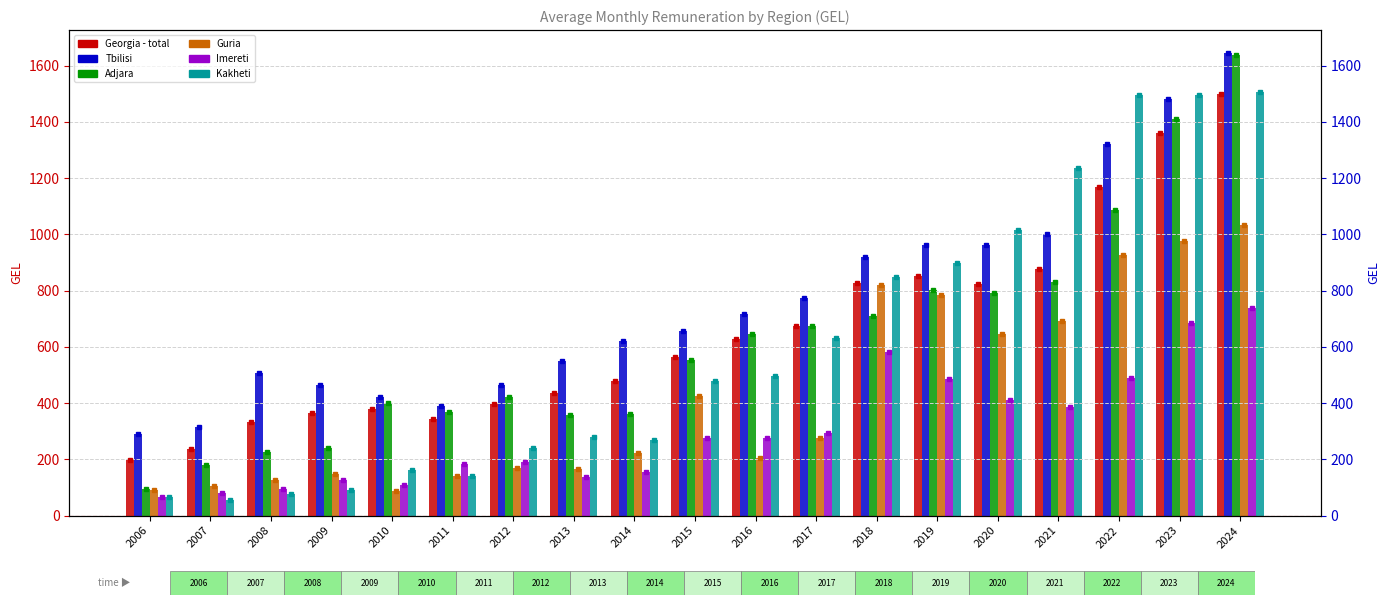

How many values in the Kakheti series are below 479?

9